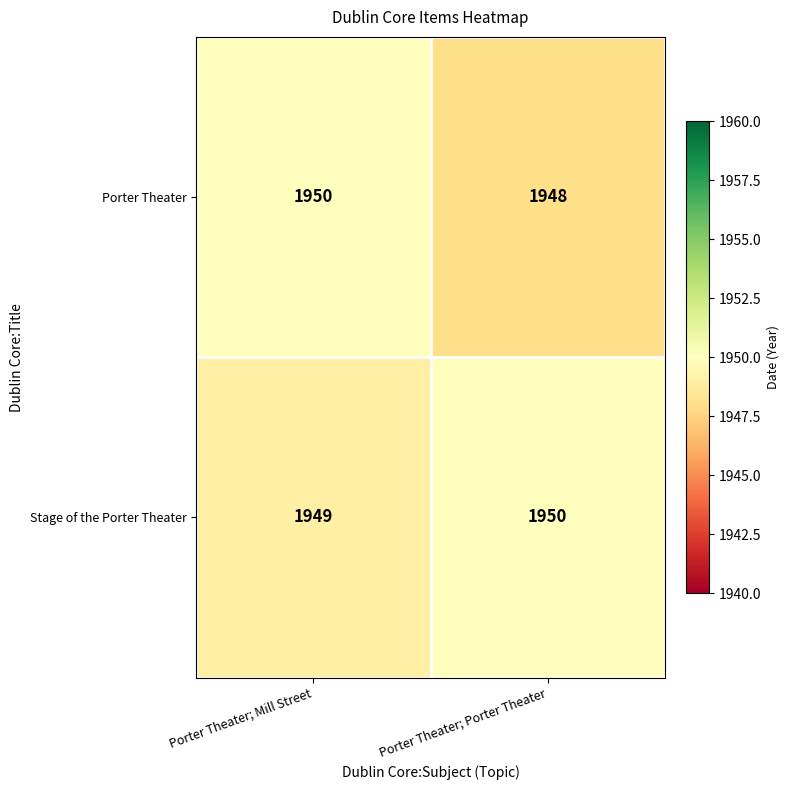

What is the greatest value displayed?

1950